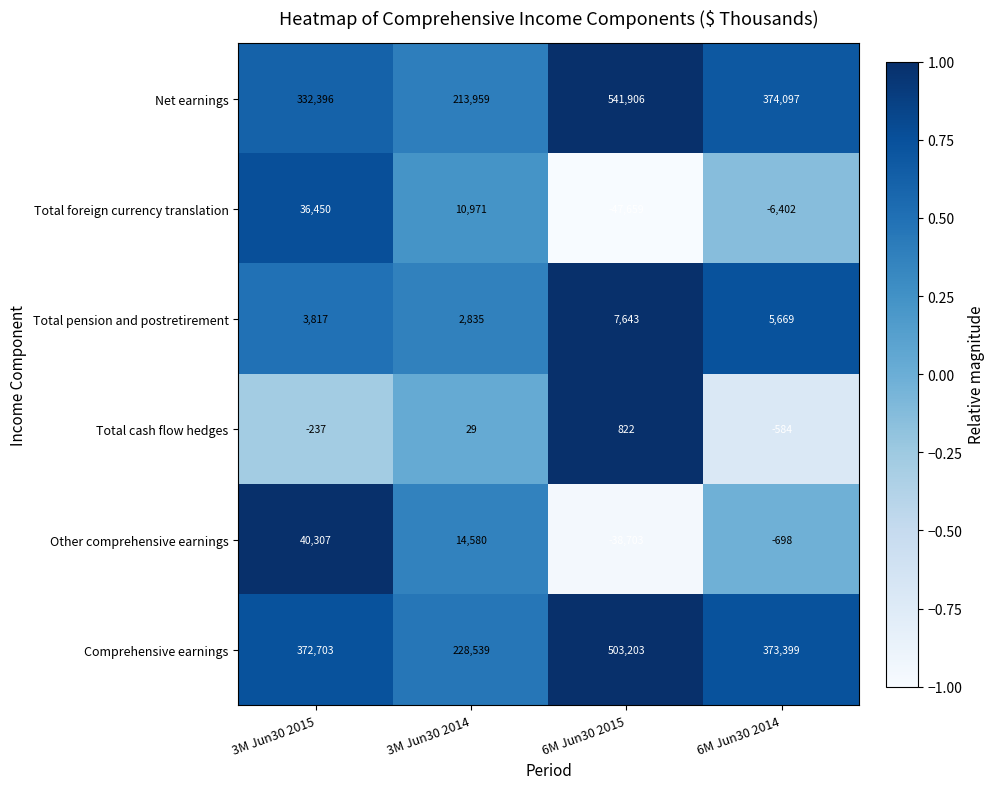

At which category is the sum across all series the highest?

6M Jun30 2015